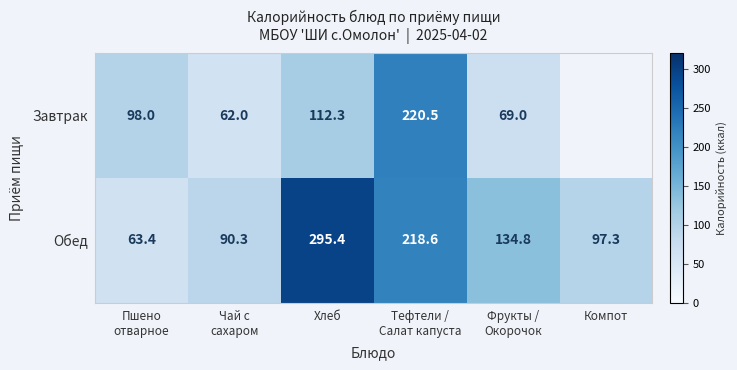

What is the spread (max minus min) of values at Фрукты /
Окорочок?

65.8